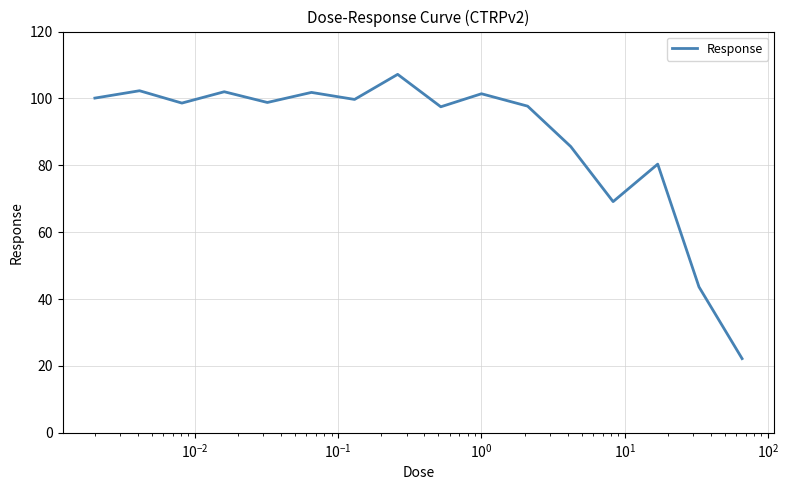

What is the difference between the maximum and minimum values?

85.0